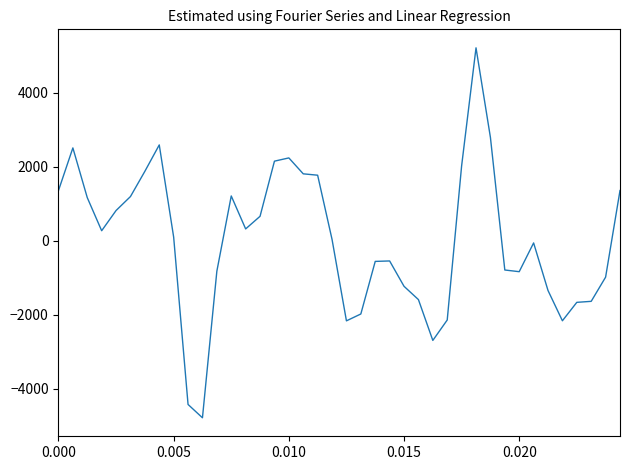

What is the greatest value displayed?

5217.3